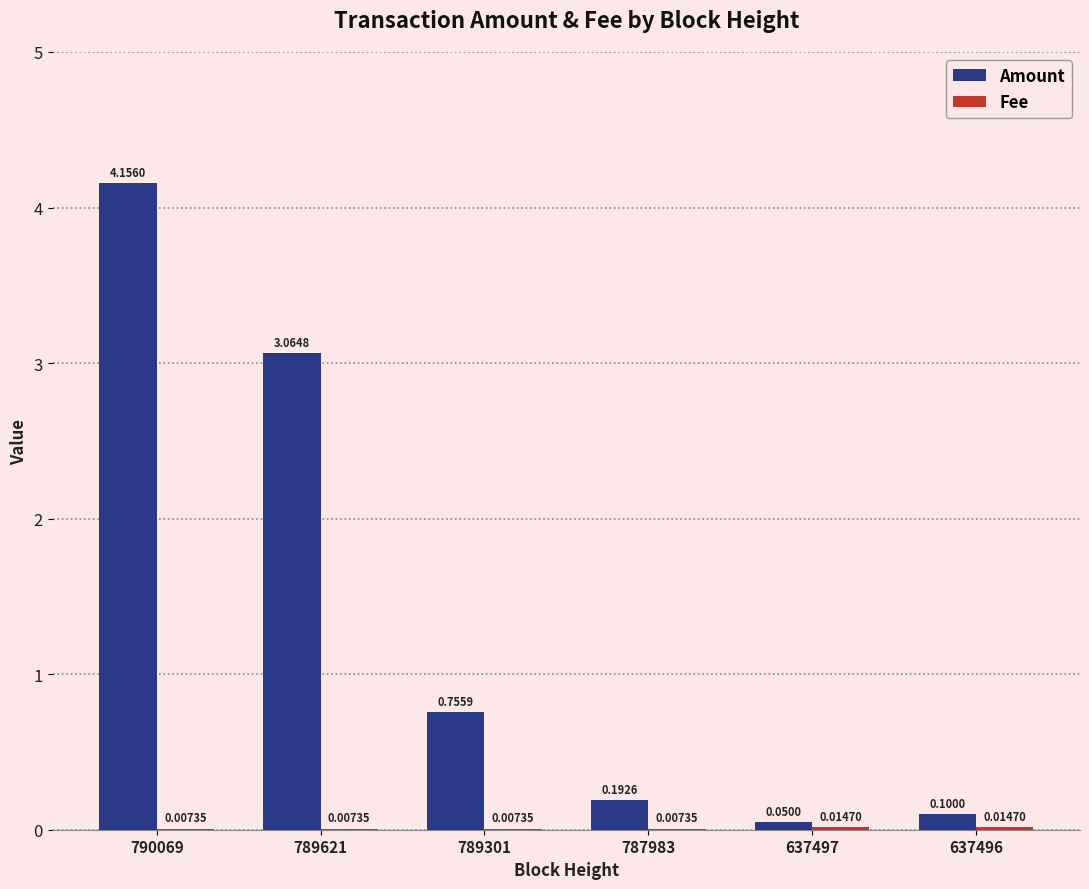

Between 637497 and 637496, which series saw the biggest shift?

Amount